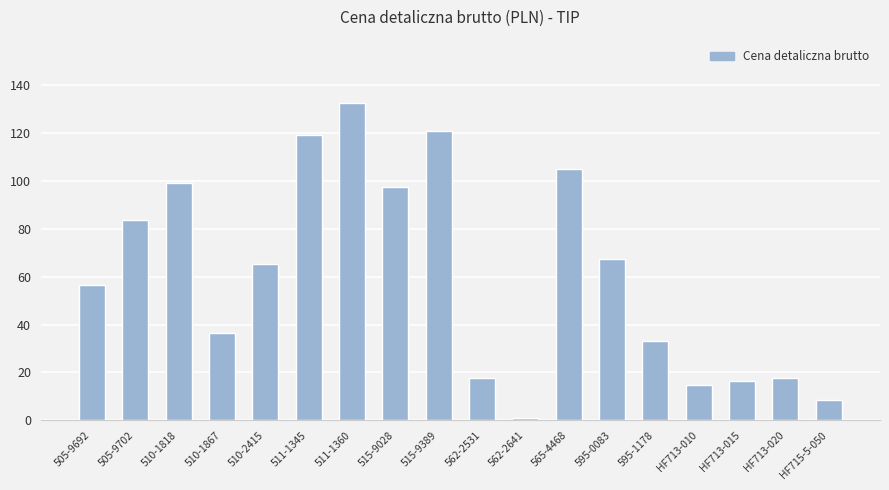

What value does the data have at 510-2415?

65.4